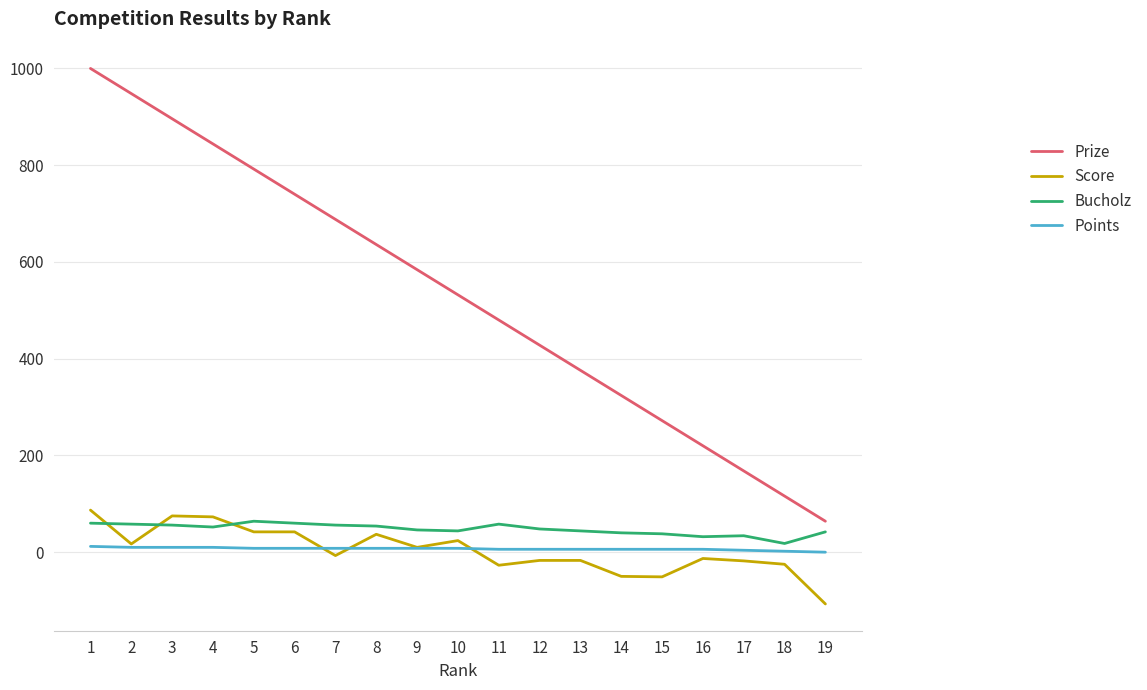

Is it true that Prize equals 168 at 17?

True